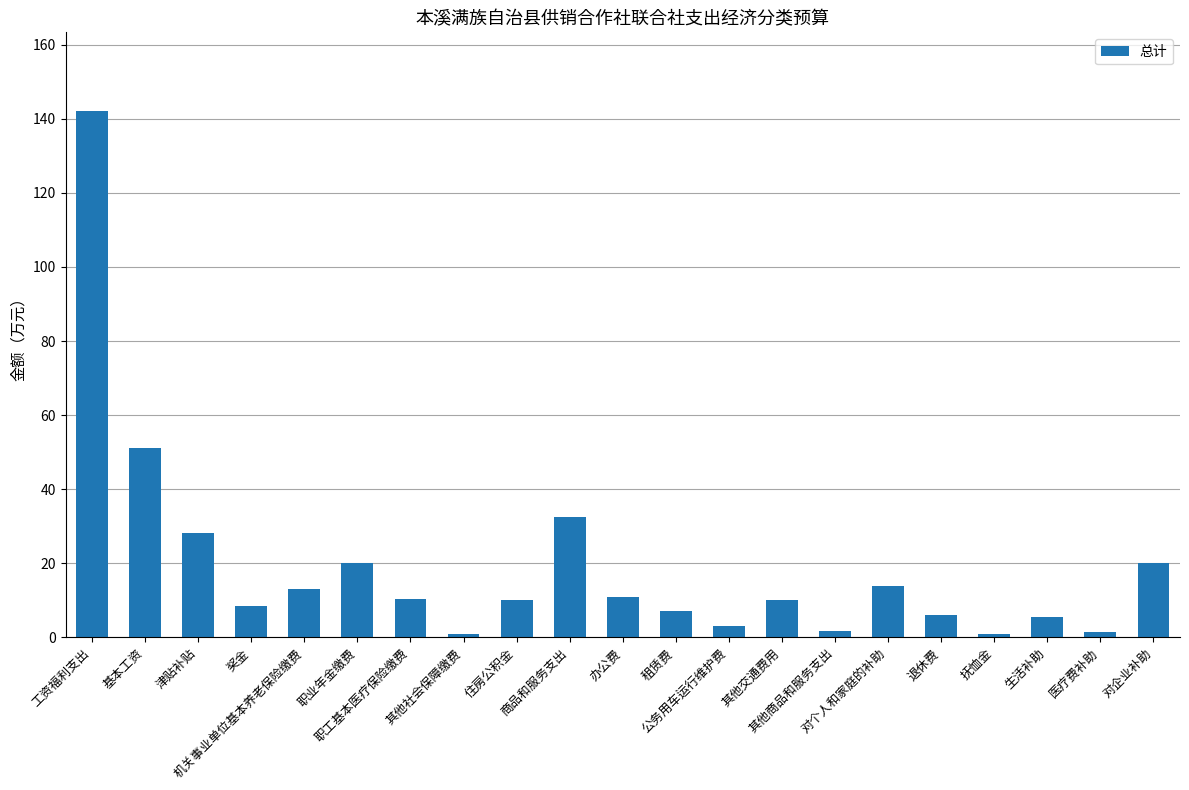

What is the value of the 9th bar from the left?

10.0